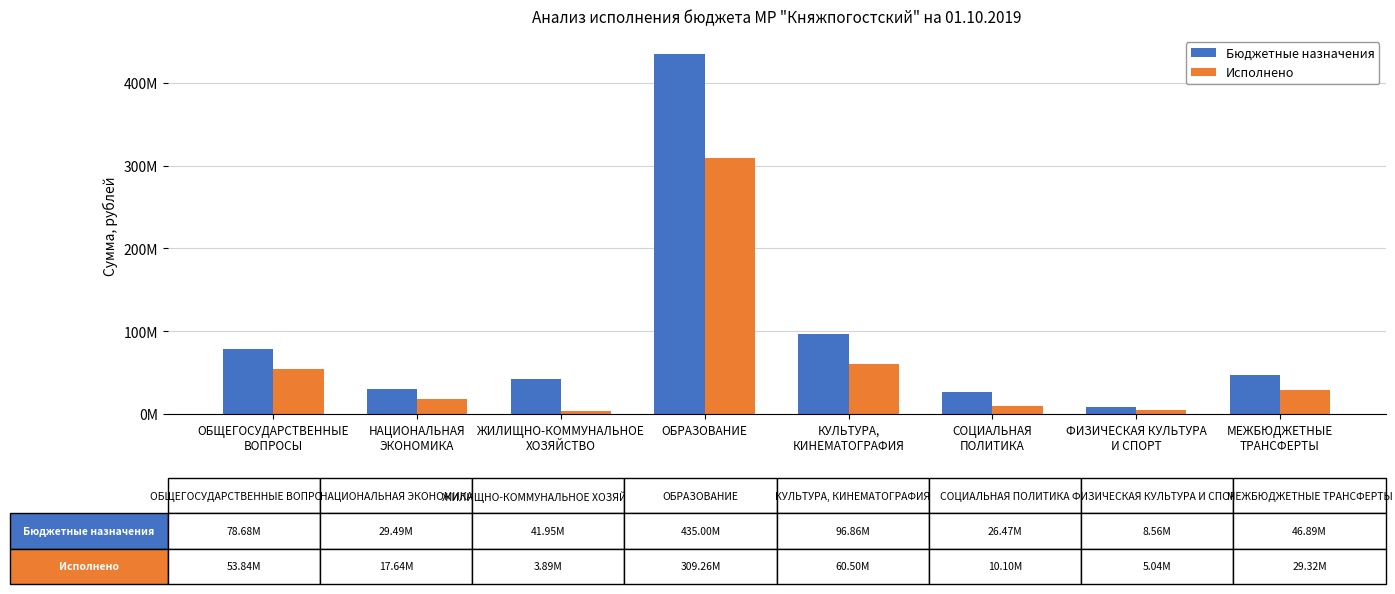

At which label does Исполнено reach its peak?

ОБРАЗОВАНИЕ